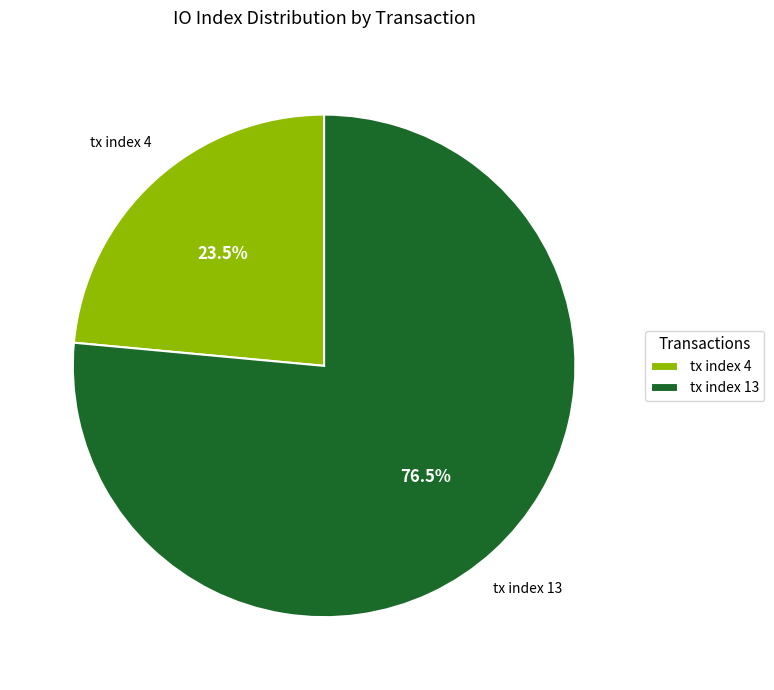

How many segments does this pie chart have?

2